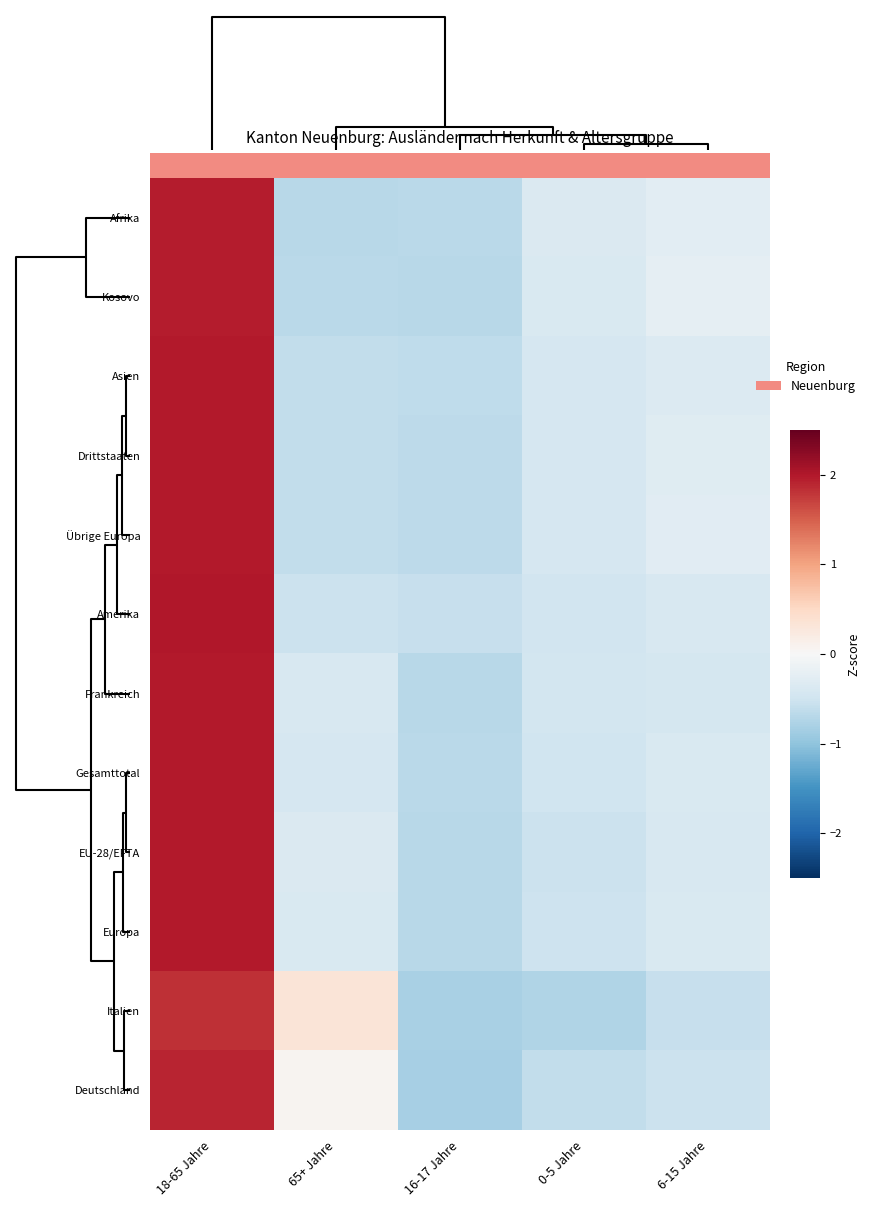

Which series changed the most between 65+ Jahre and 0-5 Jahre?

Italien